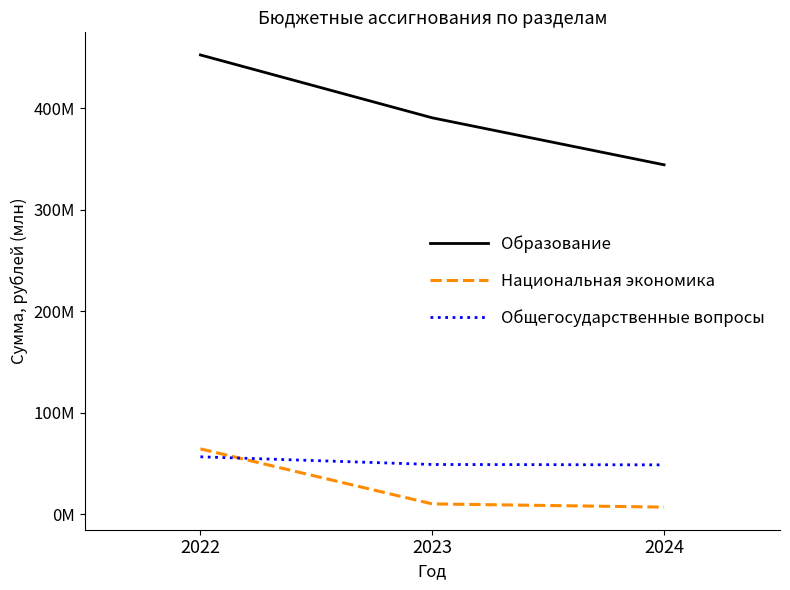

List the labels in order of Общегосударственные вопросы value, largest first.

2022, 2023, 2024